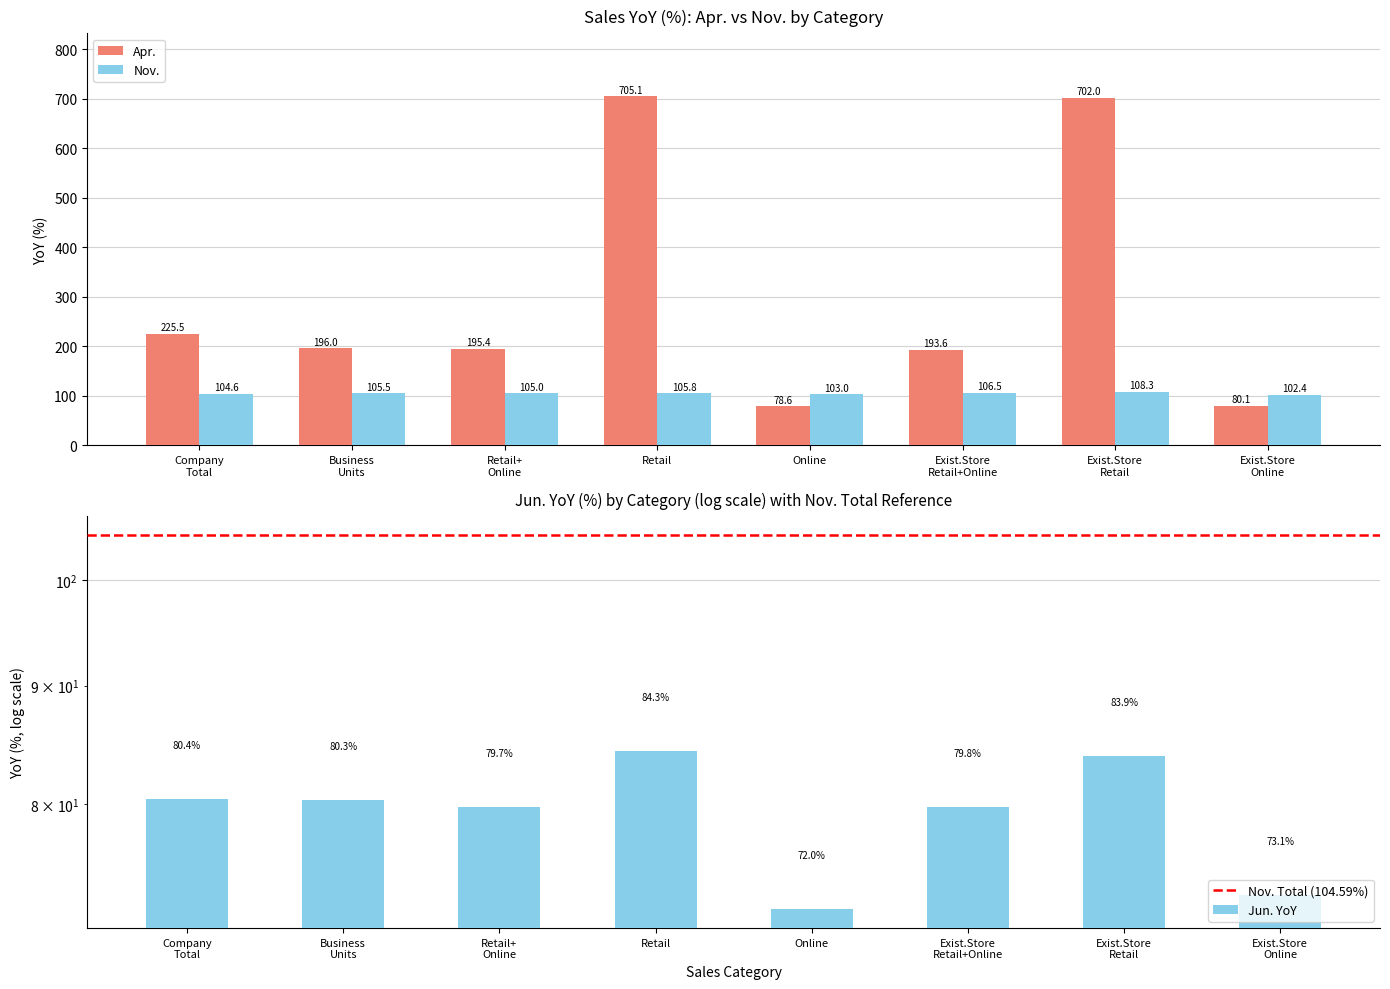

Which category has the lowest value across all series?

Online